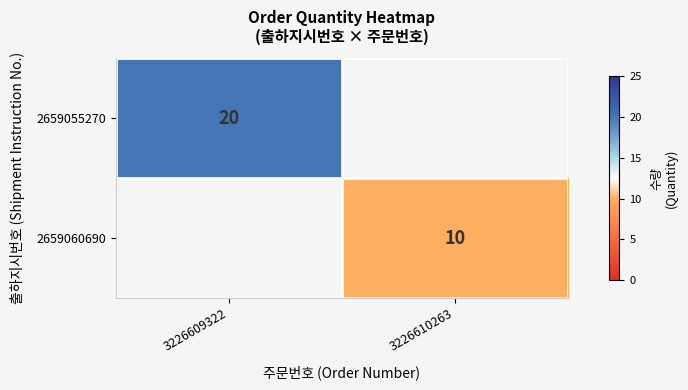

The 2659055270 series shows 35 at 3226609322. True or false?

False